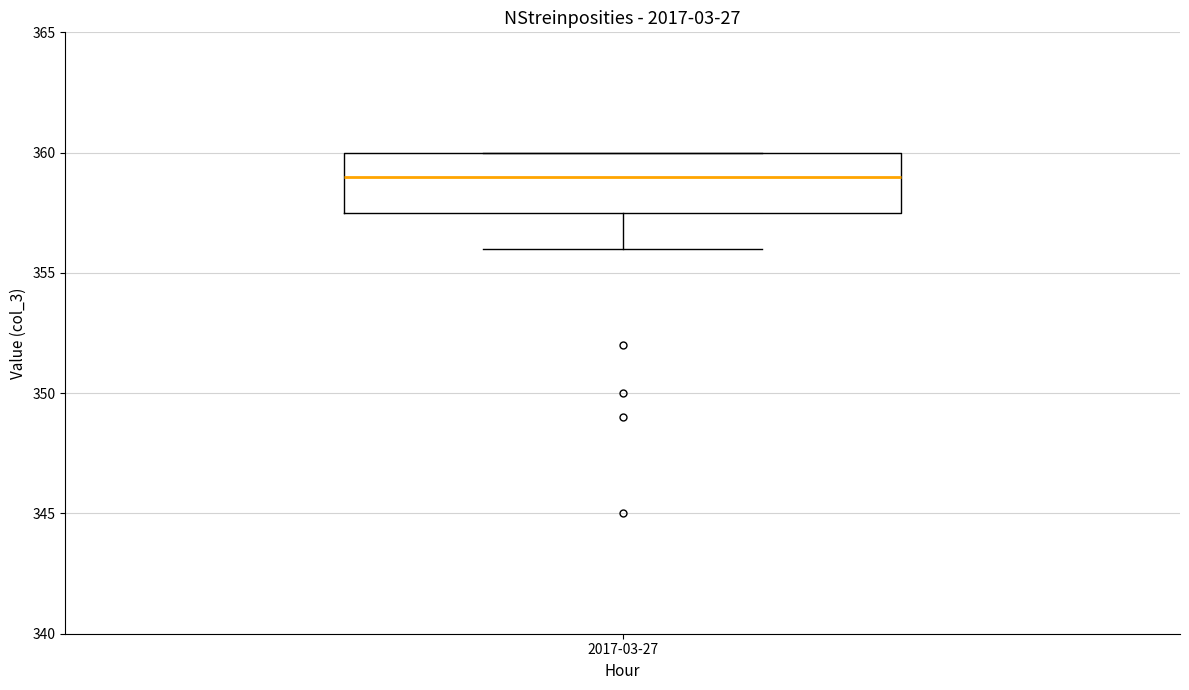

Read this box plot against the y-axis: the position of the median line, the range covered by the box, and the ends of both whiskers. The values are not printed on the chart, so give them approximately, as read against the axis.

median 359.0, box 357.5 to 360.0, whiskers 356.0 to 360.0